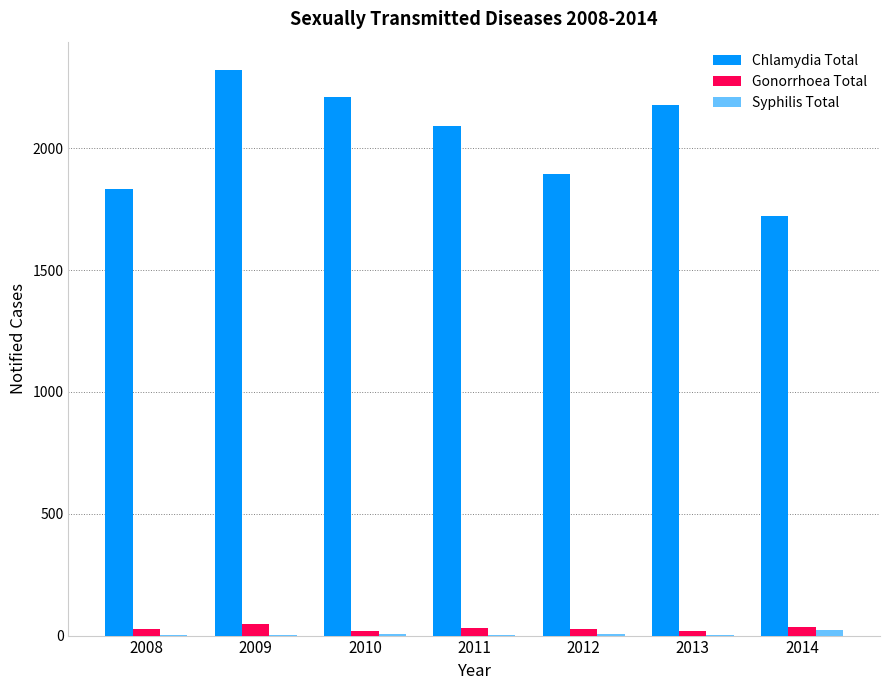

Between 2008 and 2011, which series saw the biggest shift?

Chlamydia Total